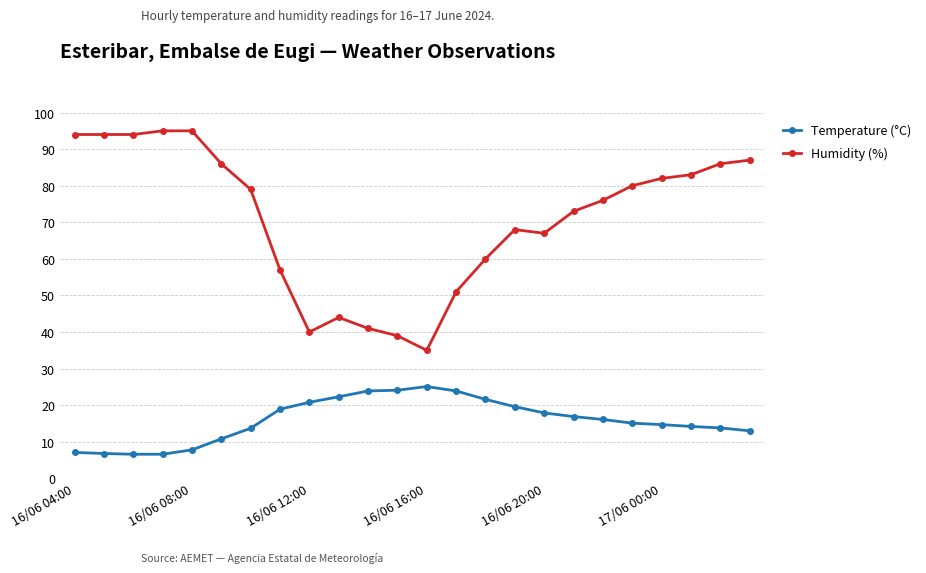

What is the highest value of the Humidity (%) series?

95.0